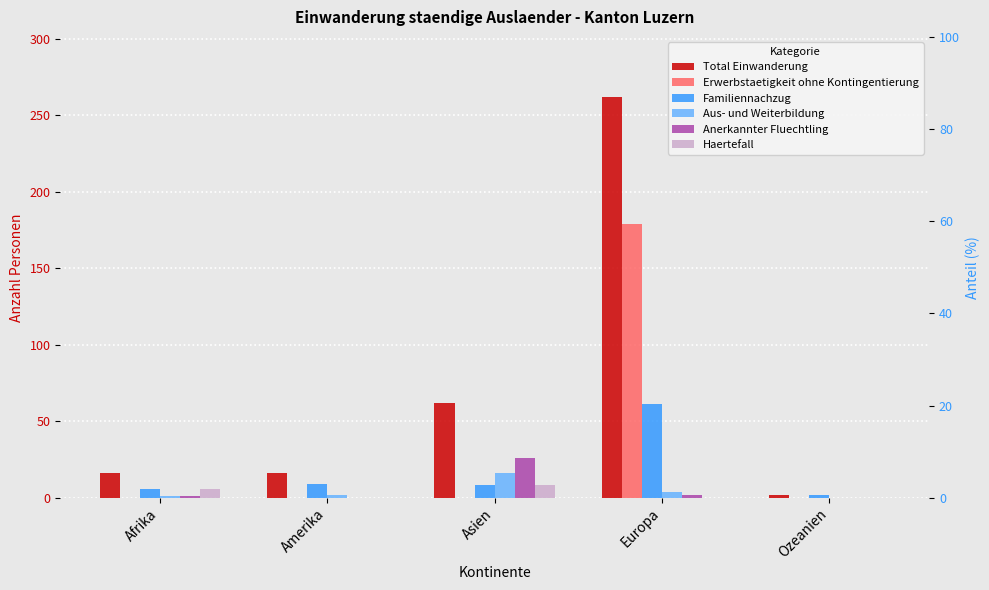

Which series has the widest spread of values?

Total Einwanderung